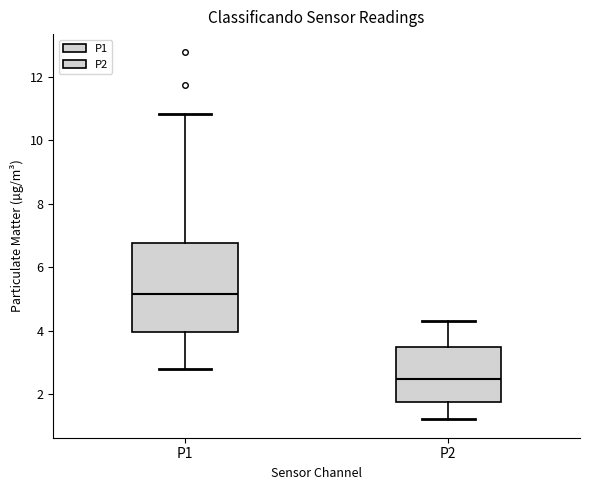

Reading left to right, transcribe this box plot: for each box, give where its median line is, the range the box spans, and where its two whiskers end, as read against the y-axis. The values are not printed on the chart, so give them approximately, as read against the axis.

P1: median 5.2, box 4.0 to 6.8, whiskers 2.8 to 10.8
P2: median 2.4, box 1.8 to 3.4, whiskers 1.2 to 4.4